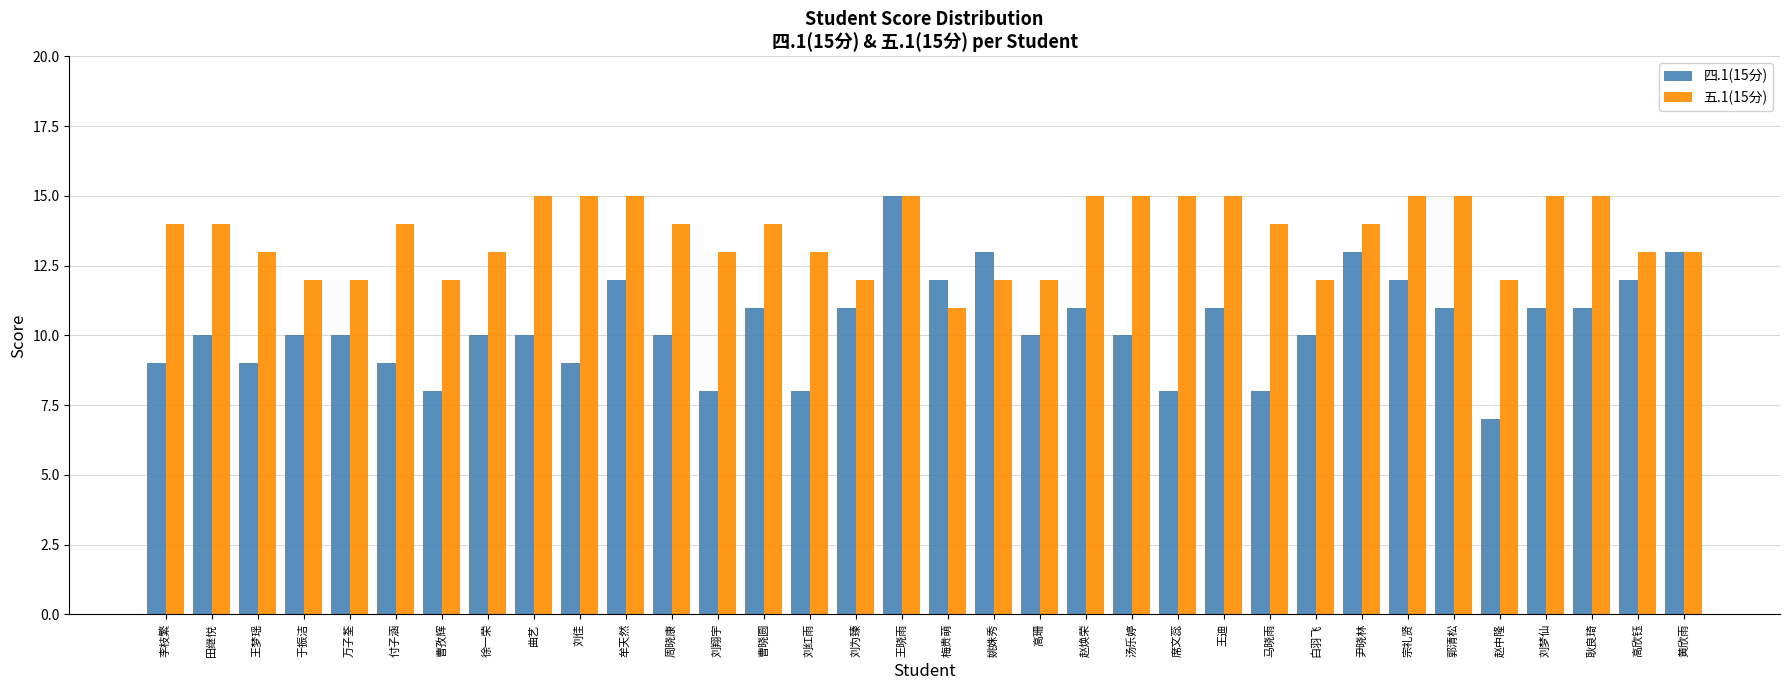

Count the number of categories in the chart.

34